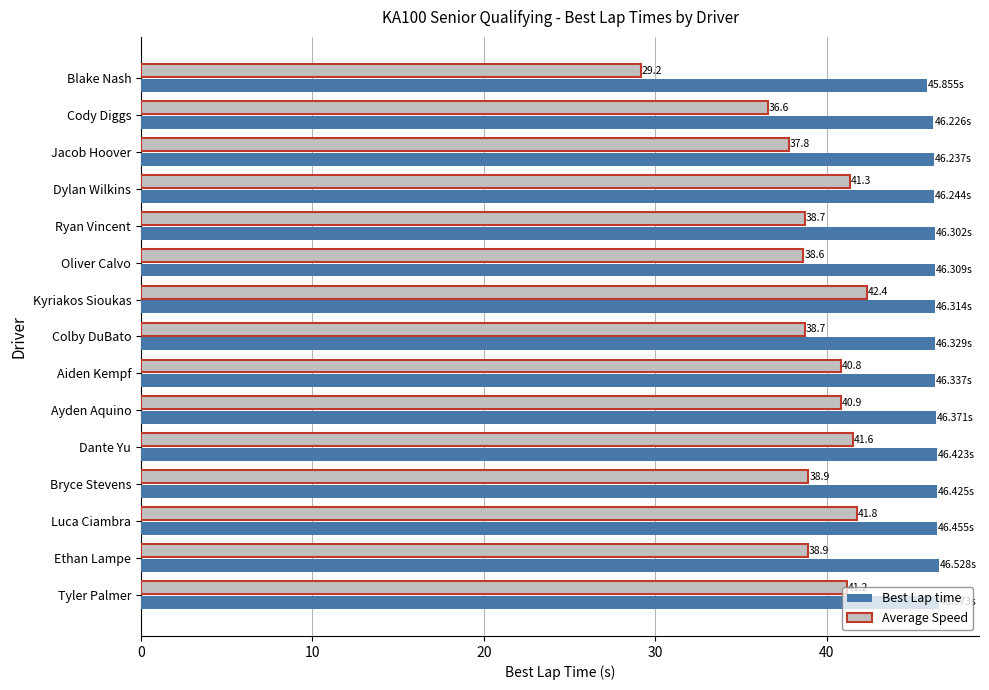

What is the difference between the second highest and second lowest values in the Best Lap time series?

0.3